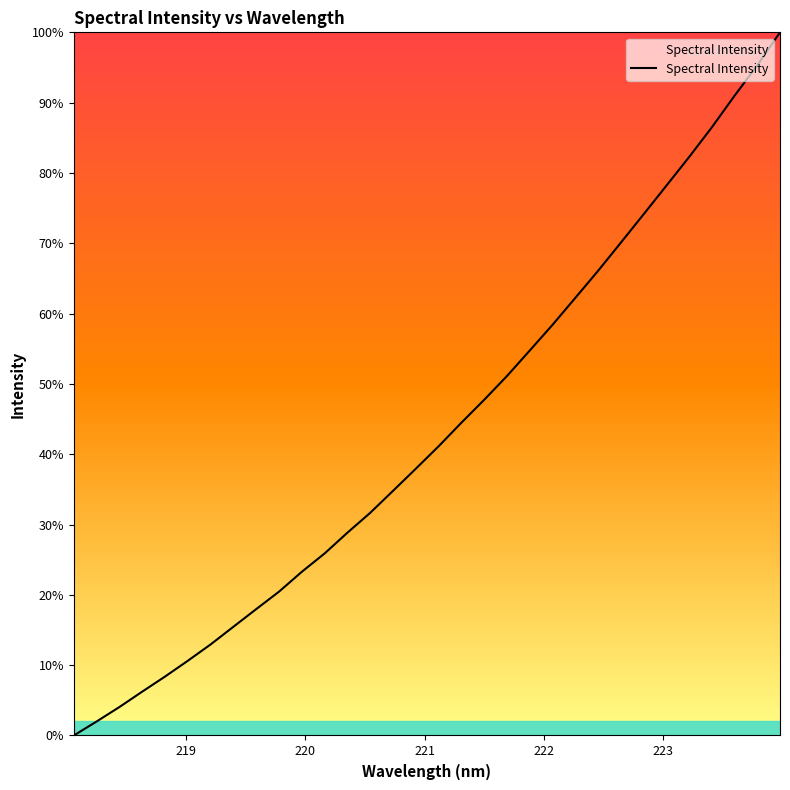

What is the maximum value shown in the chart?

100.0